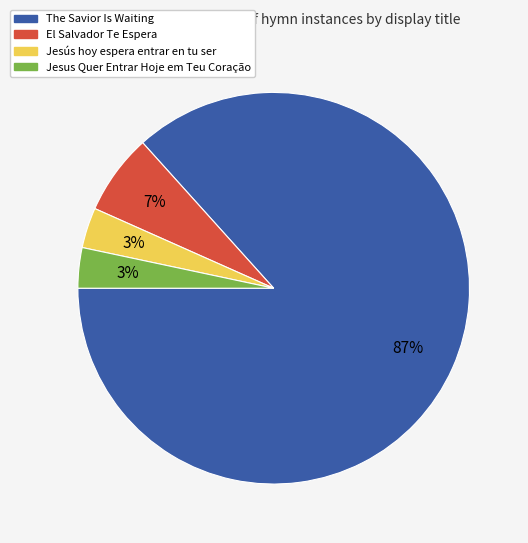

How many segments does this pie chart have?

4